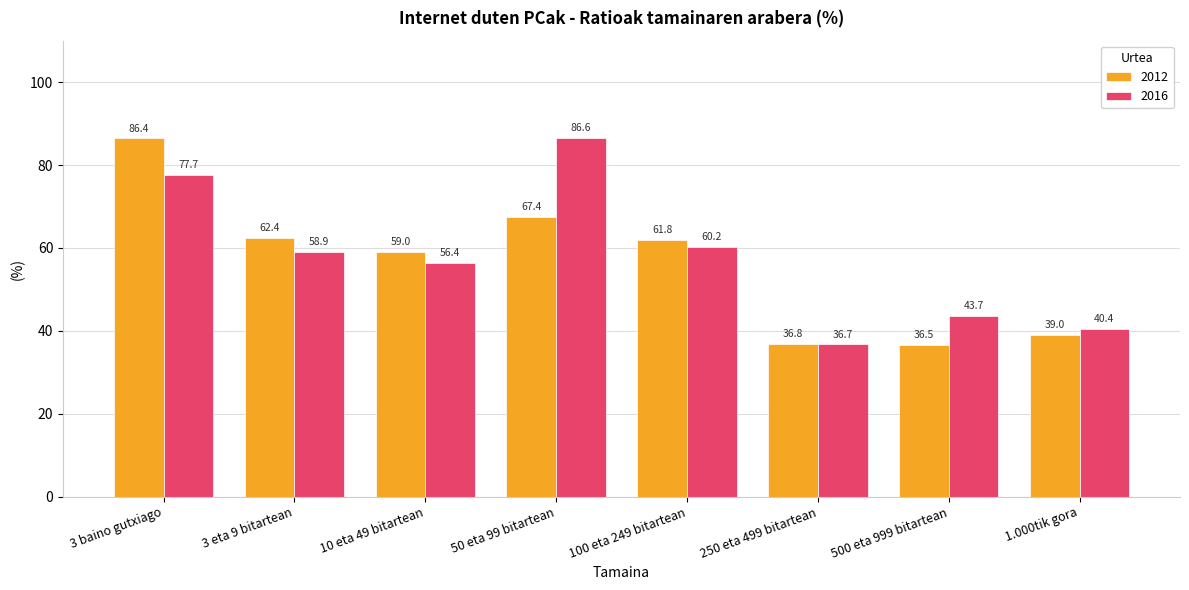

What is the label of the 4th bar from the right?

100 eta 249 bitartean